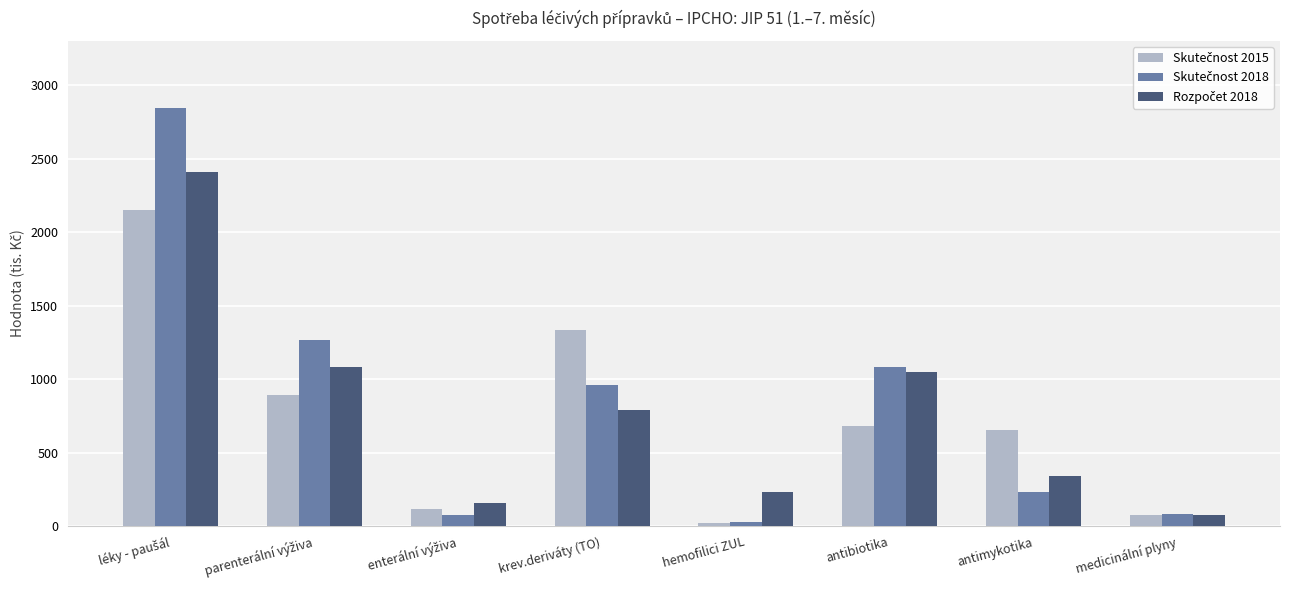

What is the total value across all series at krev.deriváty (TO)?

3085.7